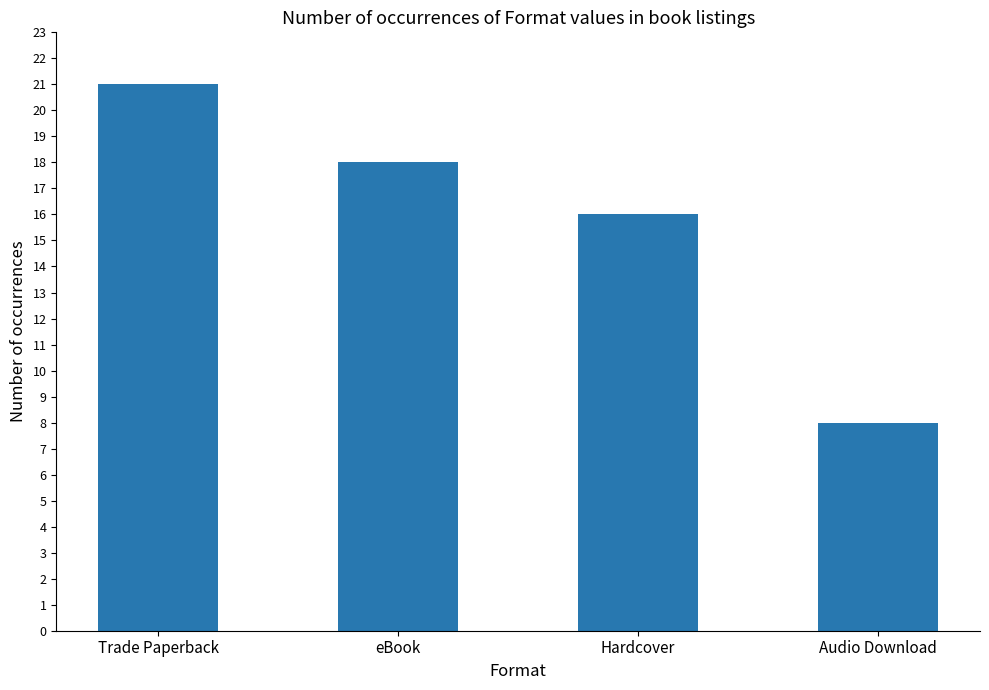

What is the change in value from Trade Paperback to Hardcover?

-5